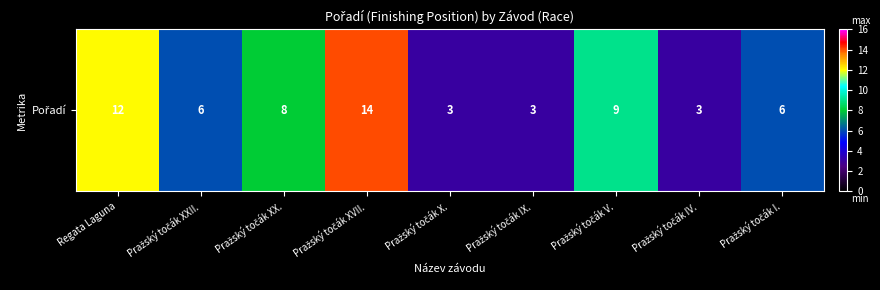

Which has a higher value, Pražský točák XX. or Pražský točák I.?

Pražský točák XX.